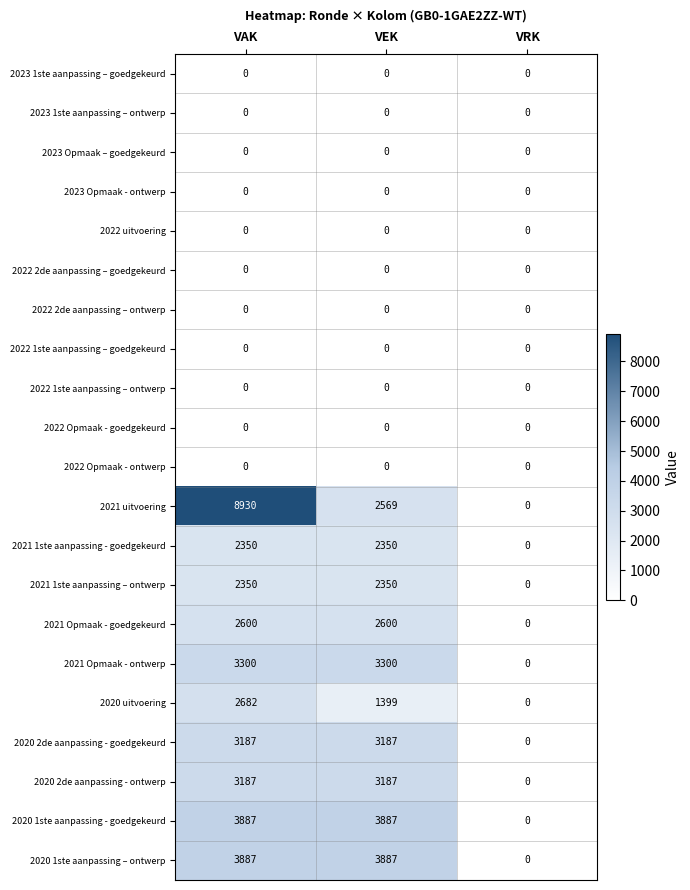

Which series has the widest spread of values?

2021 uitvoering